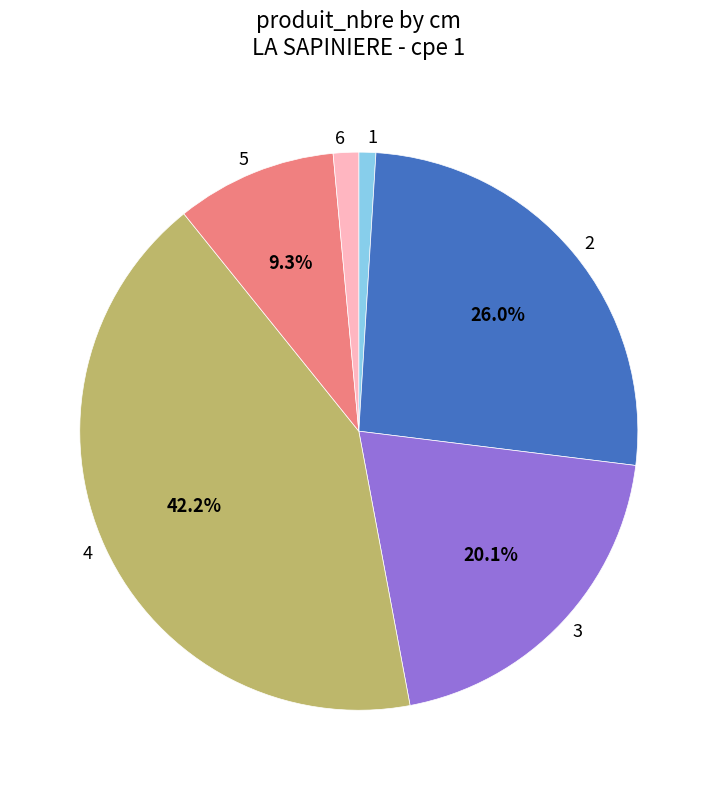

To the nearest percent, what portion does 6 represent?

1%